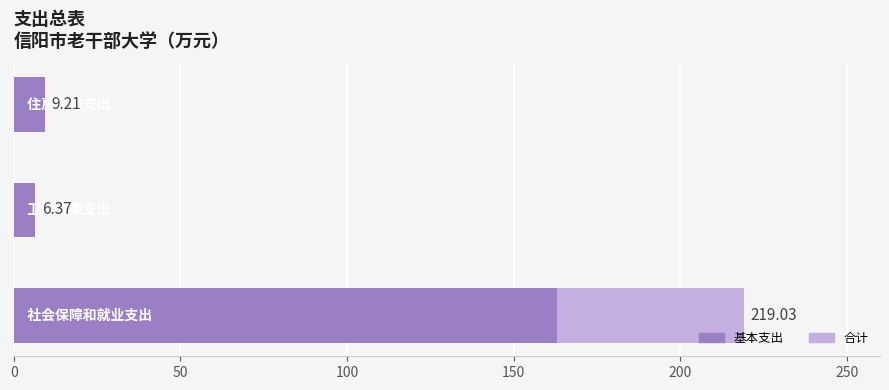

Reading left to right, extract all data points from this chart.

合计: 0=219.0	50=6.4	100=9.2
基本支出: 0=163.0	50=6.4	100=9.2